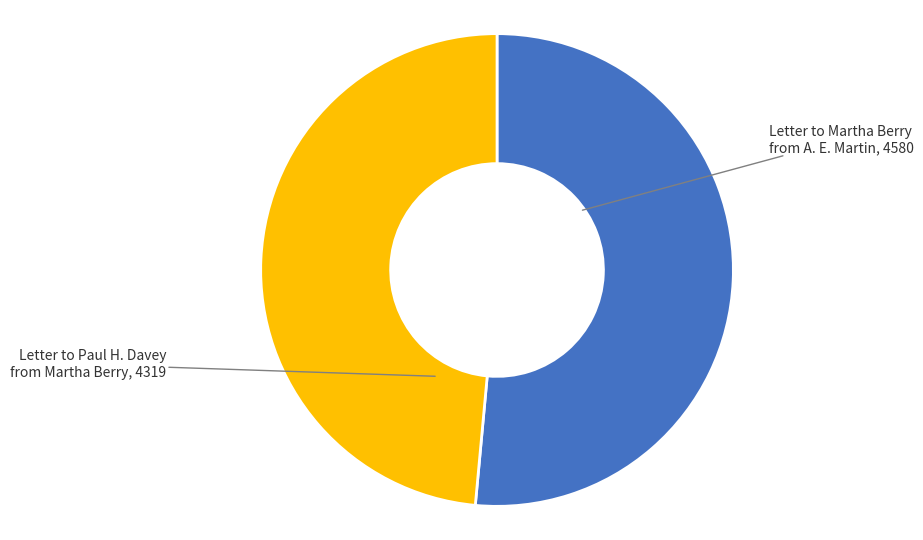

Count the number of slices in the pie.

2